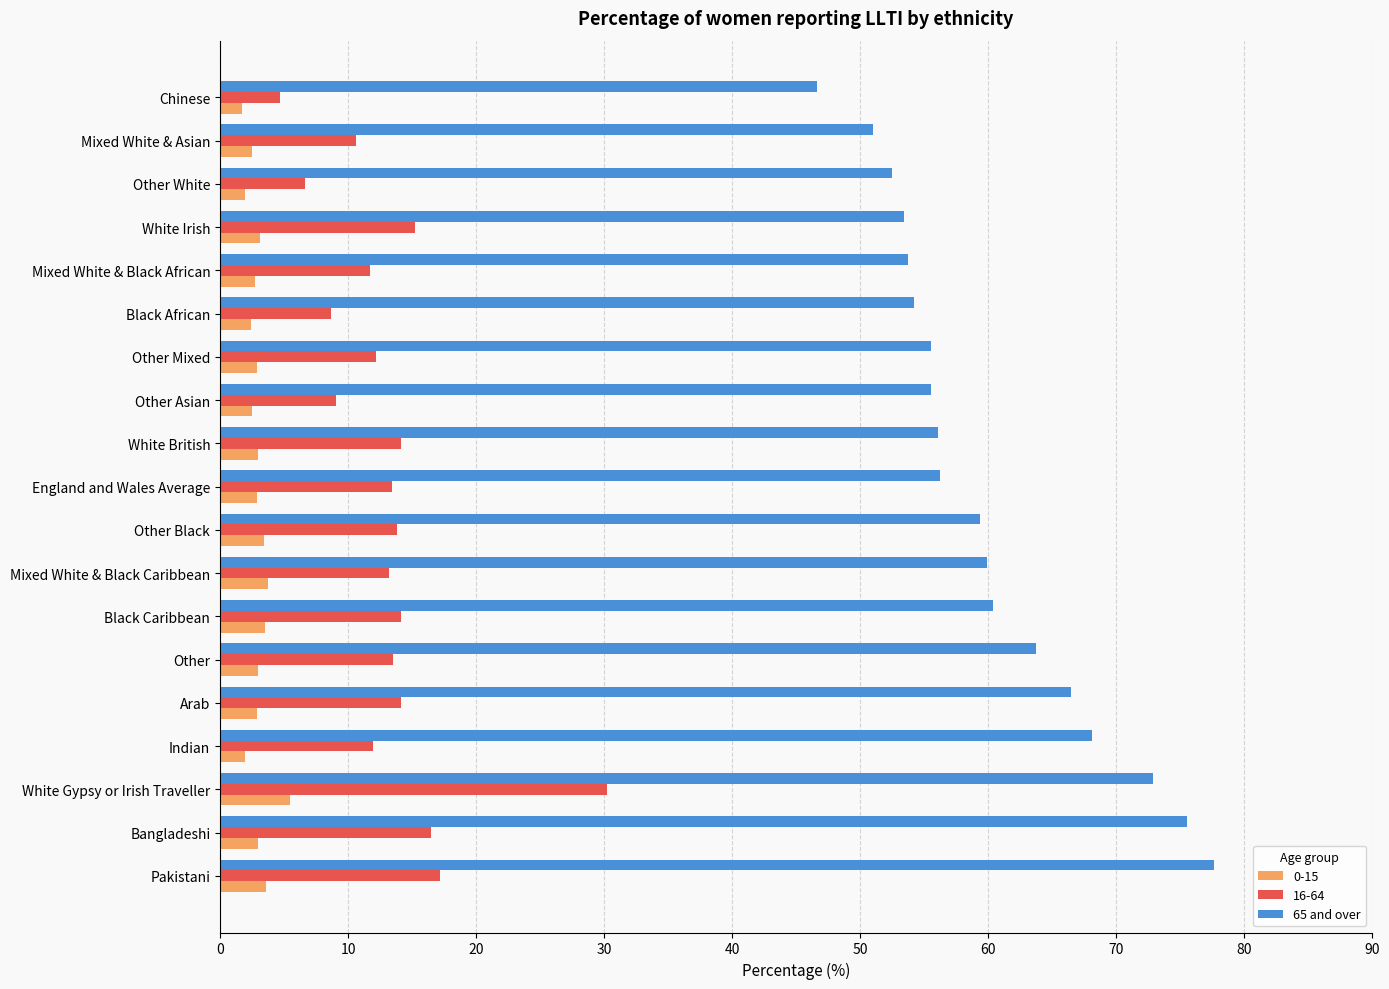

Is it true that 0-15 equals 5.5 at White Gypsy or Irish Traveller?

True